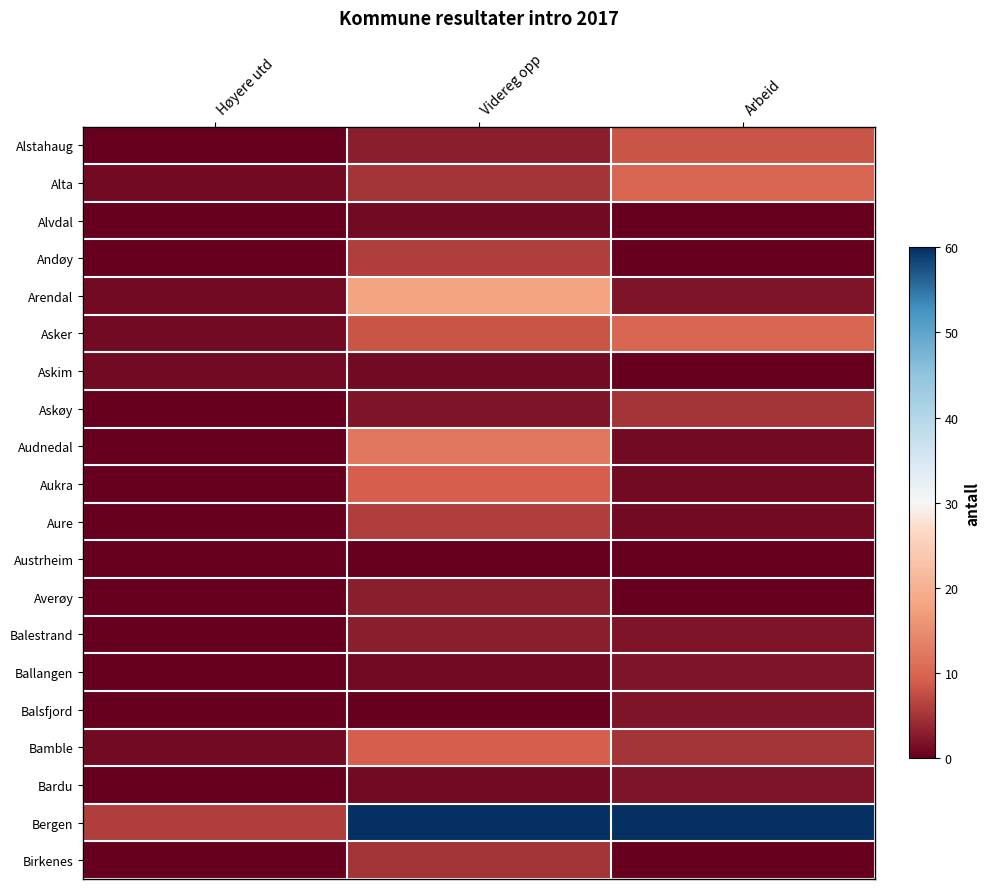

Reading left to right, extract all data points from this chart.

Alstahaug: Høyere utd=0	Videreg opp=3	Arbeid=8
Alta: Høyere utd=1	Videreg opp=5	Arbeid=10
Alvdal: Høyere utd=0	Videreg opp=1	Arbeid=0
Andøy: Høyere utd=0	Videreg opp=6	Arbeid=0
Arendal: Høyere utd=1	Videreg opp=18	Arbeid=2
Asker: Høyere utd=1	Videreg opp=8	Arbeid=10
Askim: Høyere utd=1	Videreg opp=1	Arbeid=0
Askøy: Høyere utd=0	Videreg opp=2	Arbeid=5
Audnedal: Høyere utd=0	Videreg opp=12	Arbeid=1
Aukra: Høyere utd=0	Videreg opp=9	Arbeid=1
Aure: Høyere utd=0	Videreg opp=6	Arbeid=1
Austrheim: Høyere utd=0	Videreg opp=0	Arbeid=0
Averøy: Høyere utd=0	Videreg opp=3	Arbeid=0
Balestrand: Høyere utd=0	Videreg opp=3	Arbeid=2
Ballangen: Høyere utd=0	Videreg opp=1	Arbeid=2
Balsfjord: Høyere utd=0	Videreg opp=0	Arbeid=2
Bamble: Høyere utd=1	Videreg opp=9	Arbeid=5
Bardu: Høyere utd=0	Videreg opp=1	Arbeid=2
Bergen: Høyere utd=6	Videreg opp=60	Arbeid=60
Birkenes: Høyere utd=0	Videreg opp=5	Arbeid=0